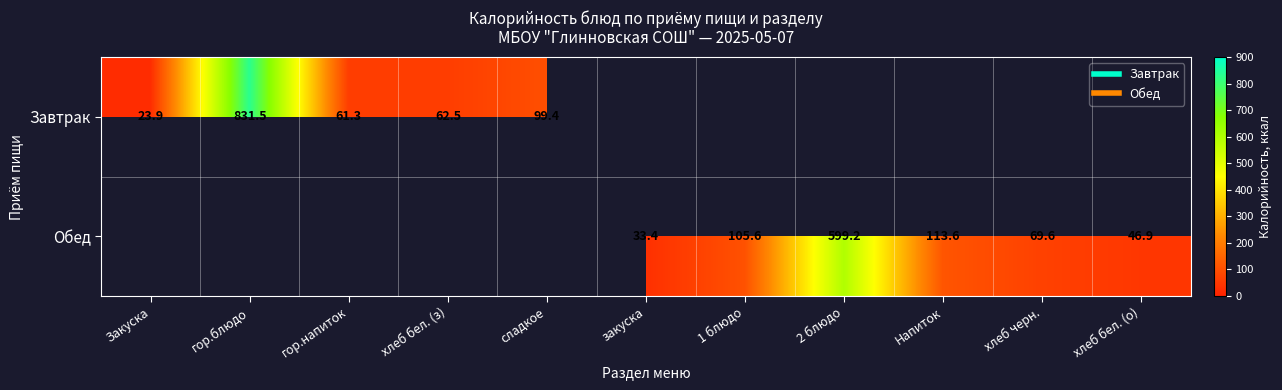

Which category has the highest value in the Завтрак series?

гор.блюдо